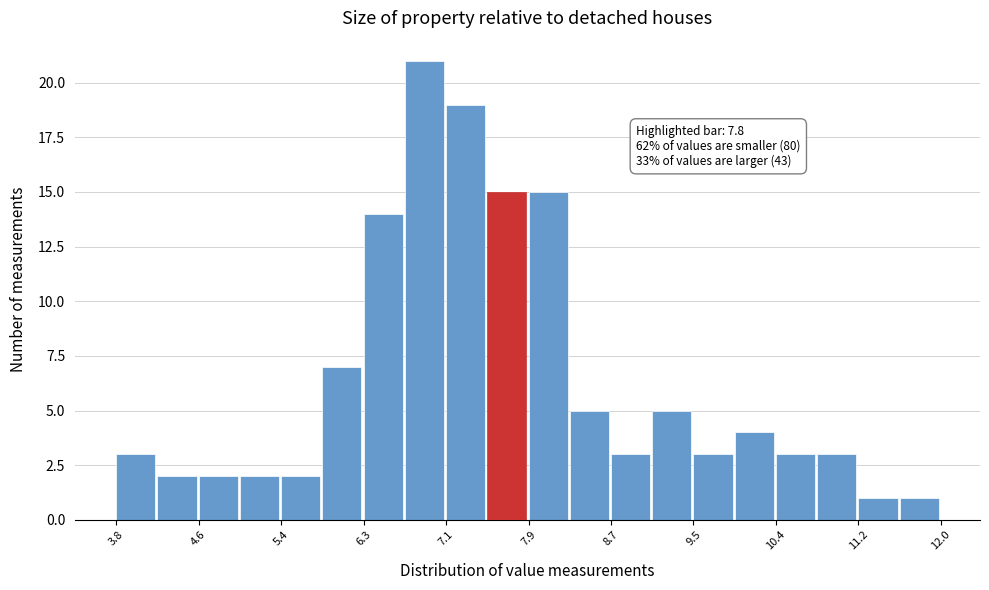

Over which range of the x-axis is the bar tallest?

6.67 to 7.08